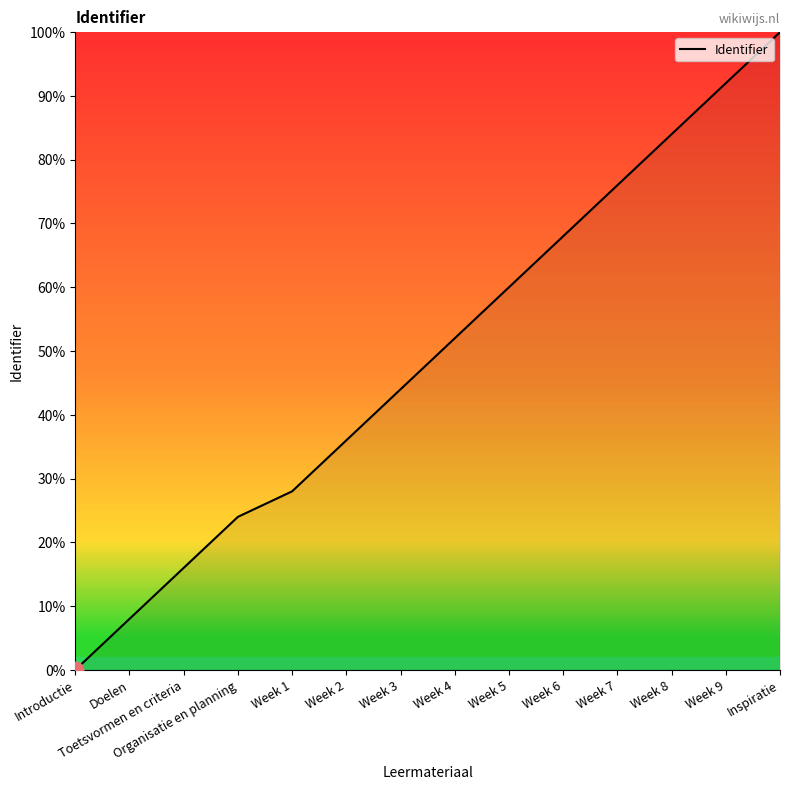

Between Doelen and Week 7, which is larger?

Week 7